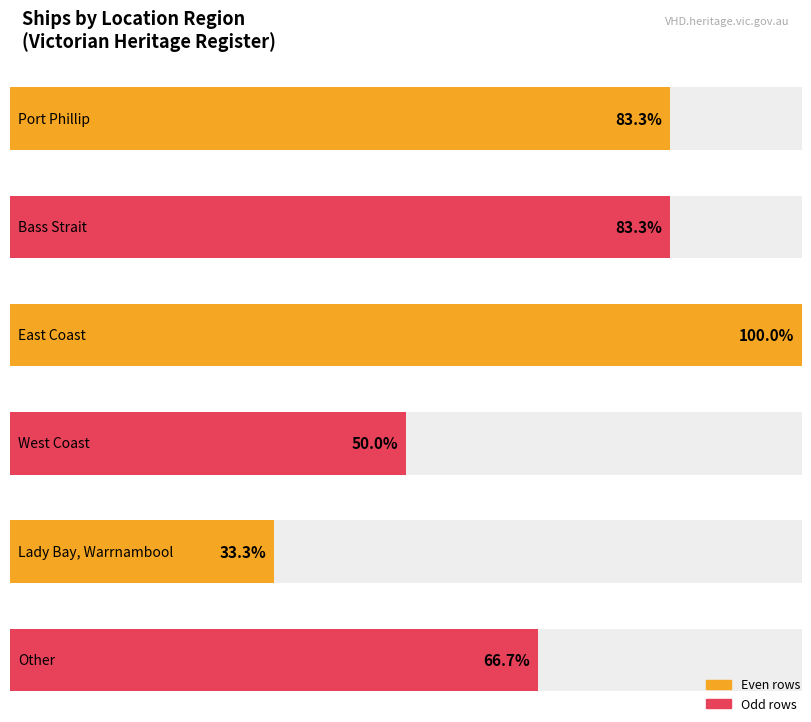

Does the chart contain any negative values?

No